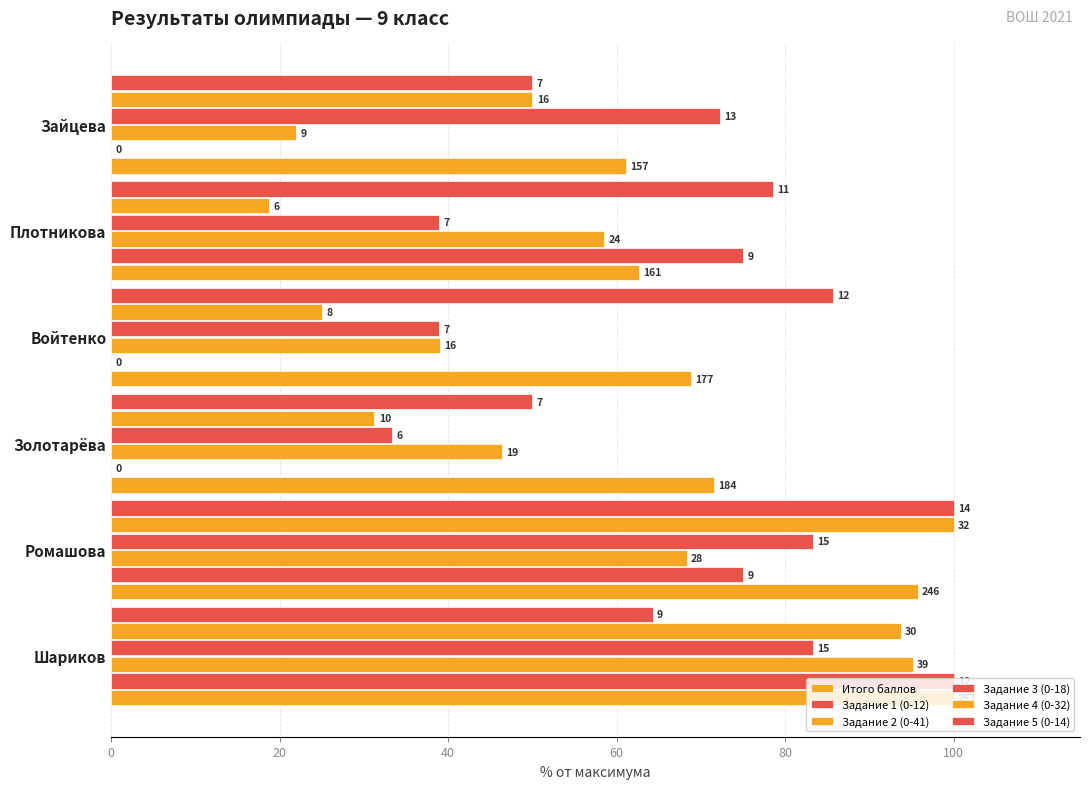

What is the value of the Задание 1 (0-12) bar at the 5th from the left?

75.0